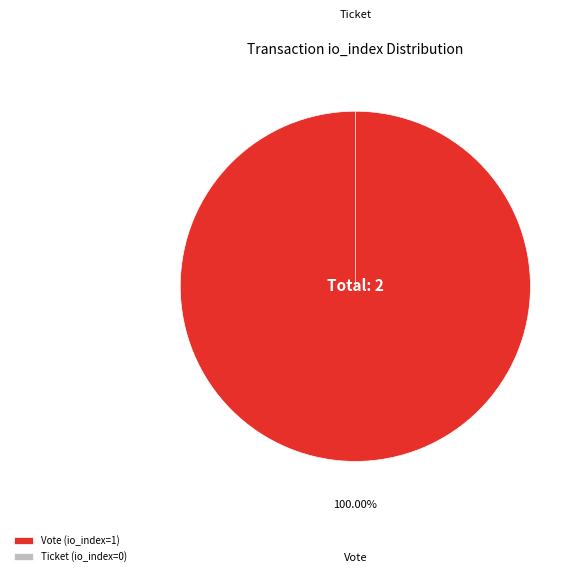

Is the sum of Ticket and Vote greater than half?

Yes